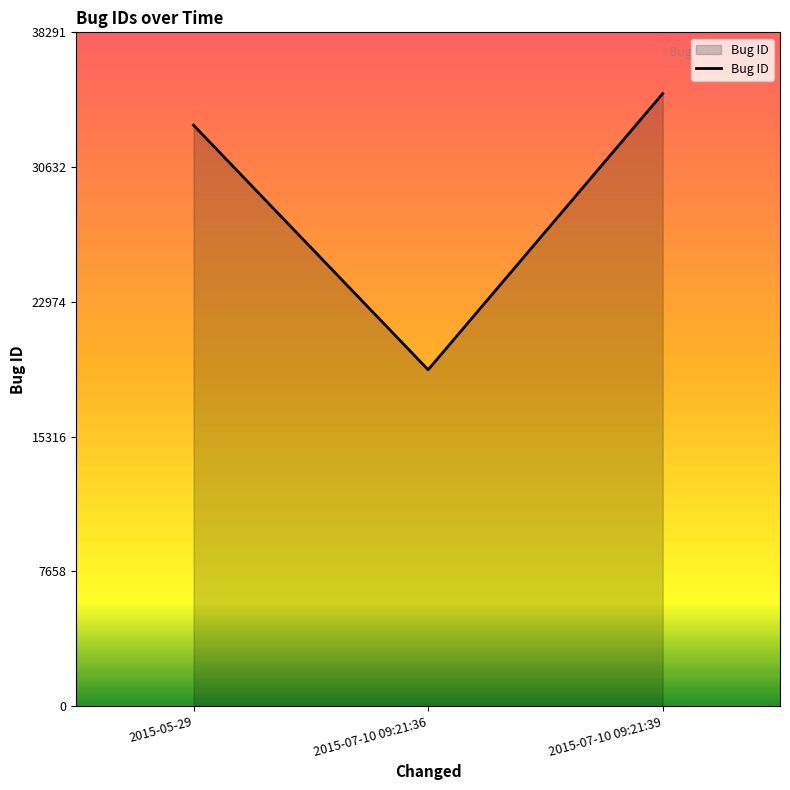

How many values are between 19116 and 34810?

3